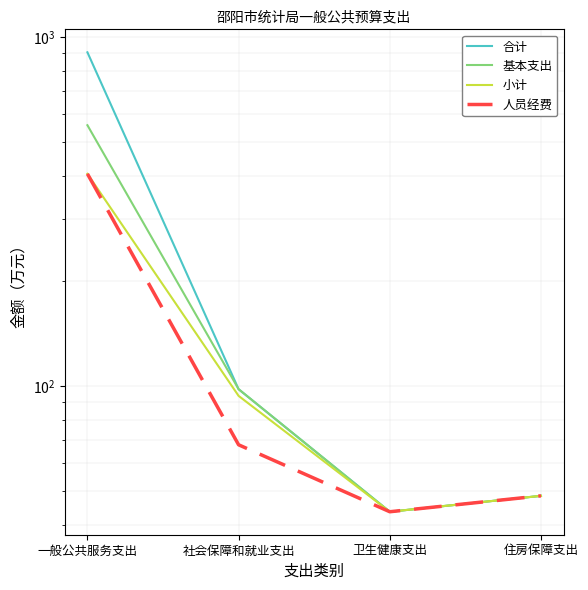

Where is the first local minimum for 合计?

卫生健康支出